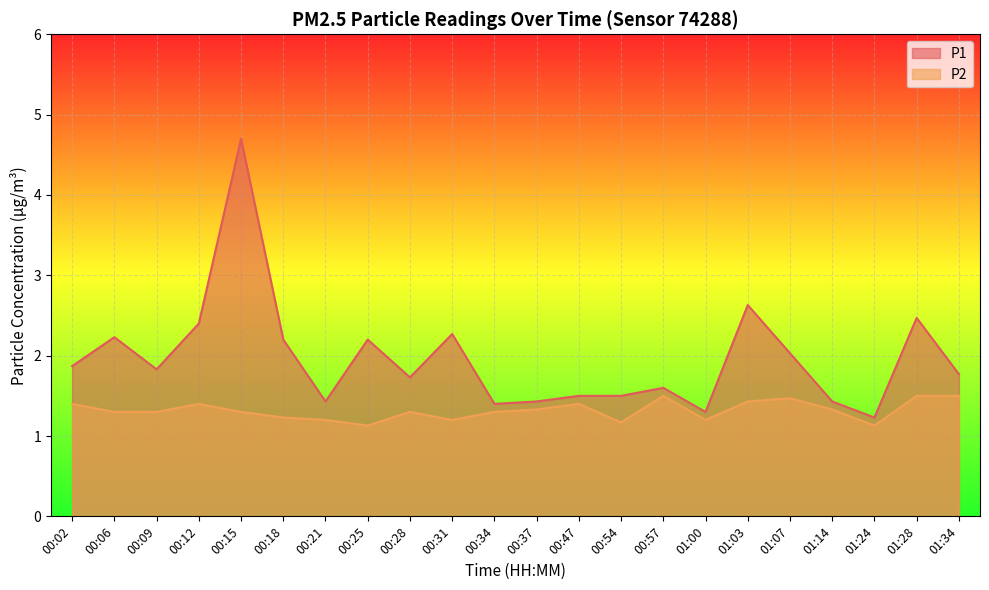

In P2, how many points are higher than both neighbors (excluding endpoints)?

5